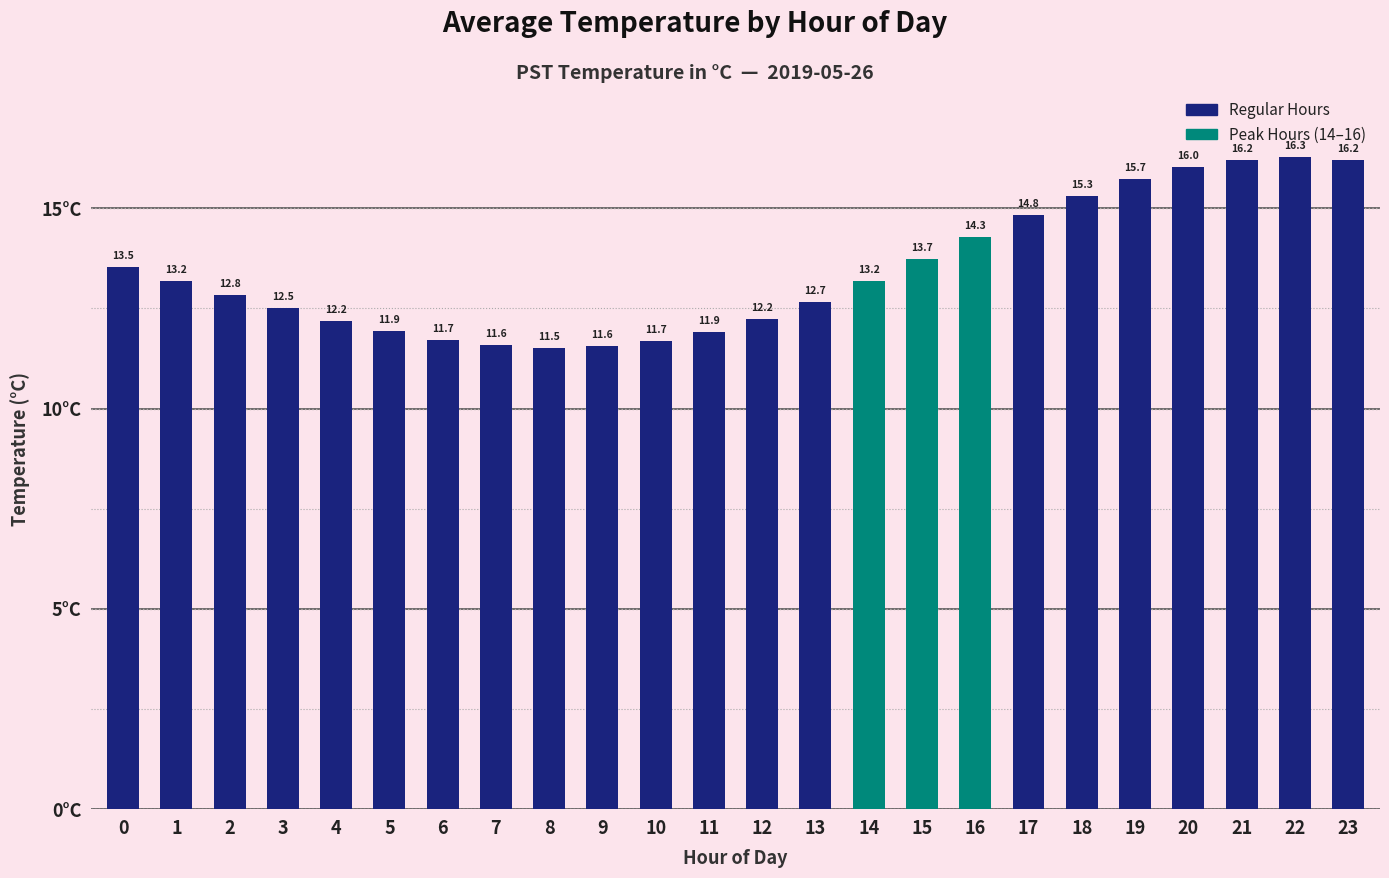

Reading left to right, list all the values displayed in this chart.

0=13.5	1=13.2	2=12.8	3=12.5	4=12.2	5=11.9	6=11.7	7=11.6	8=11.5	9=11.6	10=11.7	11=11.9	12=12.2	13=12.7	14=13.2	15=13.7	16=14.3	17=14.8	18=15.3	19=15.7	20=16.0	21=16.2	22=16.3	23=16.2